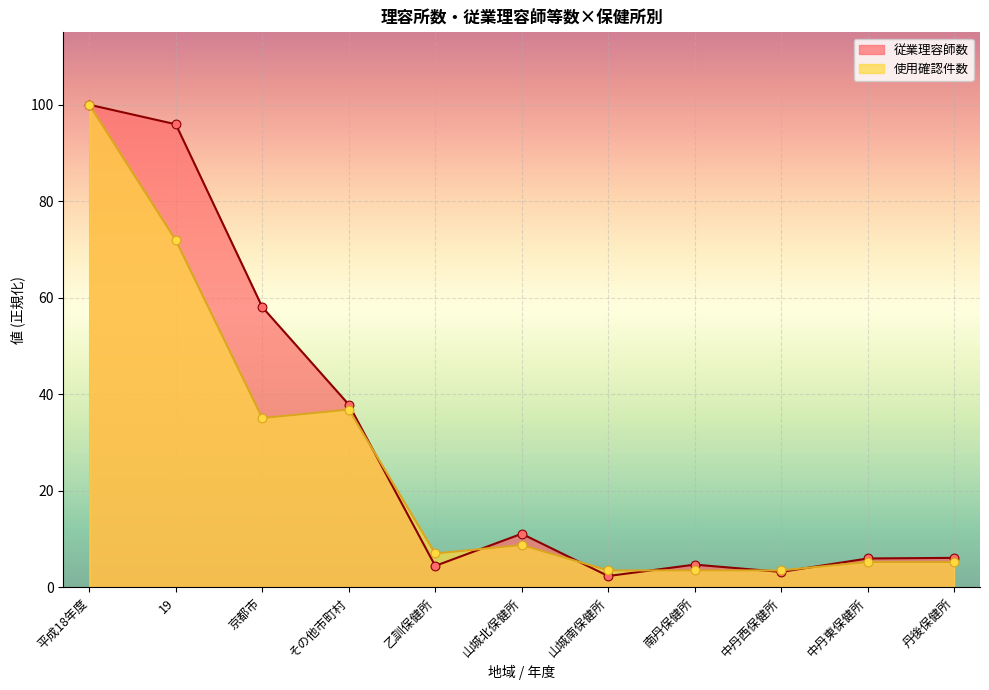

Is the value of 使用確認件数 at その他市町村 greater than the value of 従業理容師数 at 京都市?

No